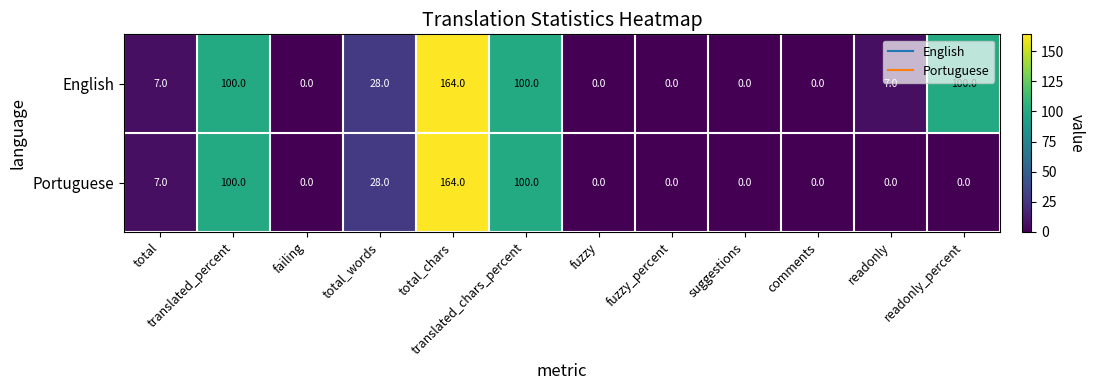

What is the average value of the English series?

42